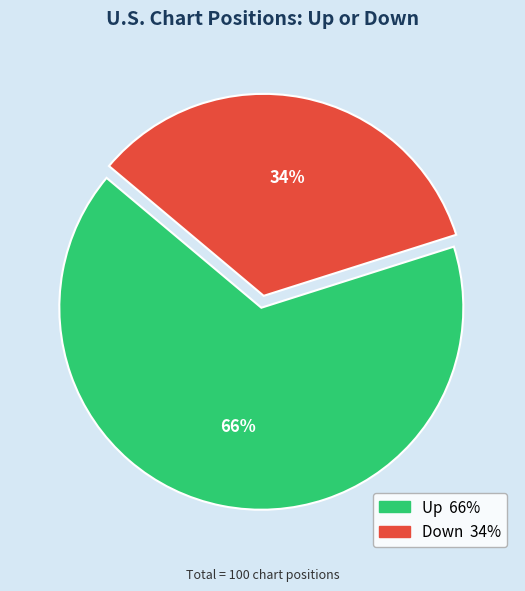

Is there any slice that represents more than half of the pie?

Yes